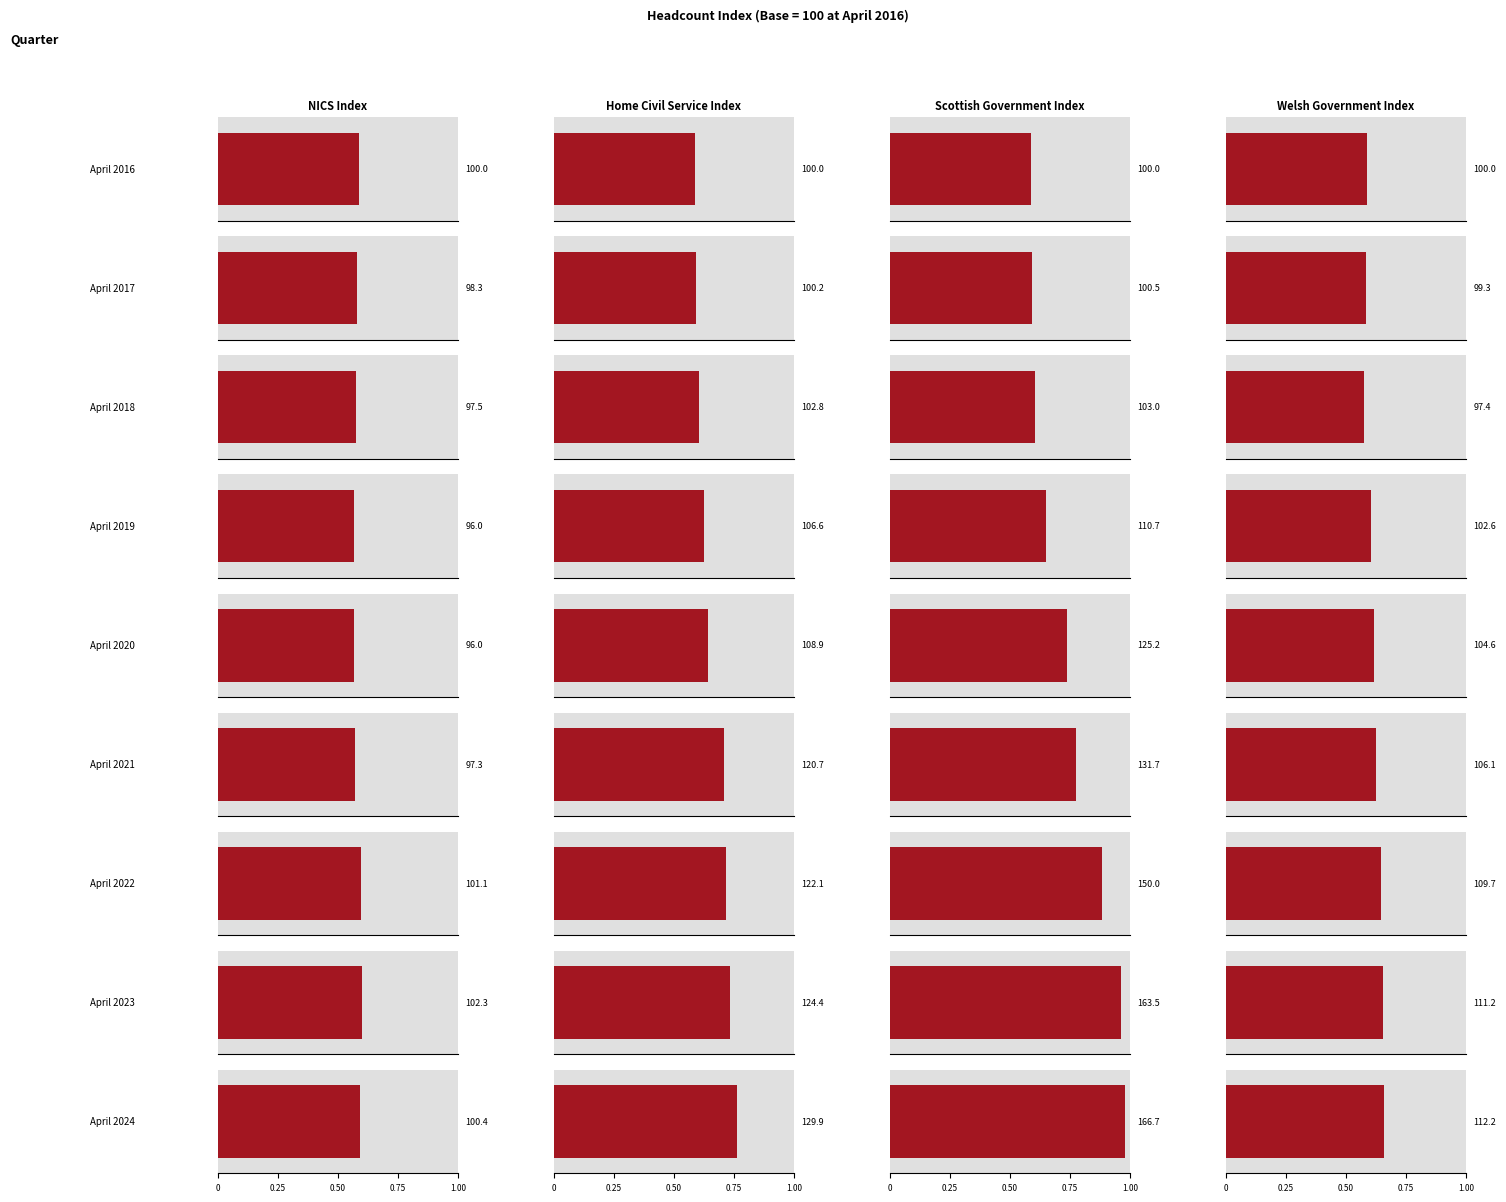

Is the value of Welsh Government Index at April 2021 greater than the value of NICS Index at April 2020?

Yes